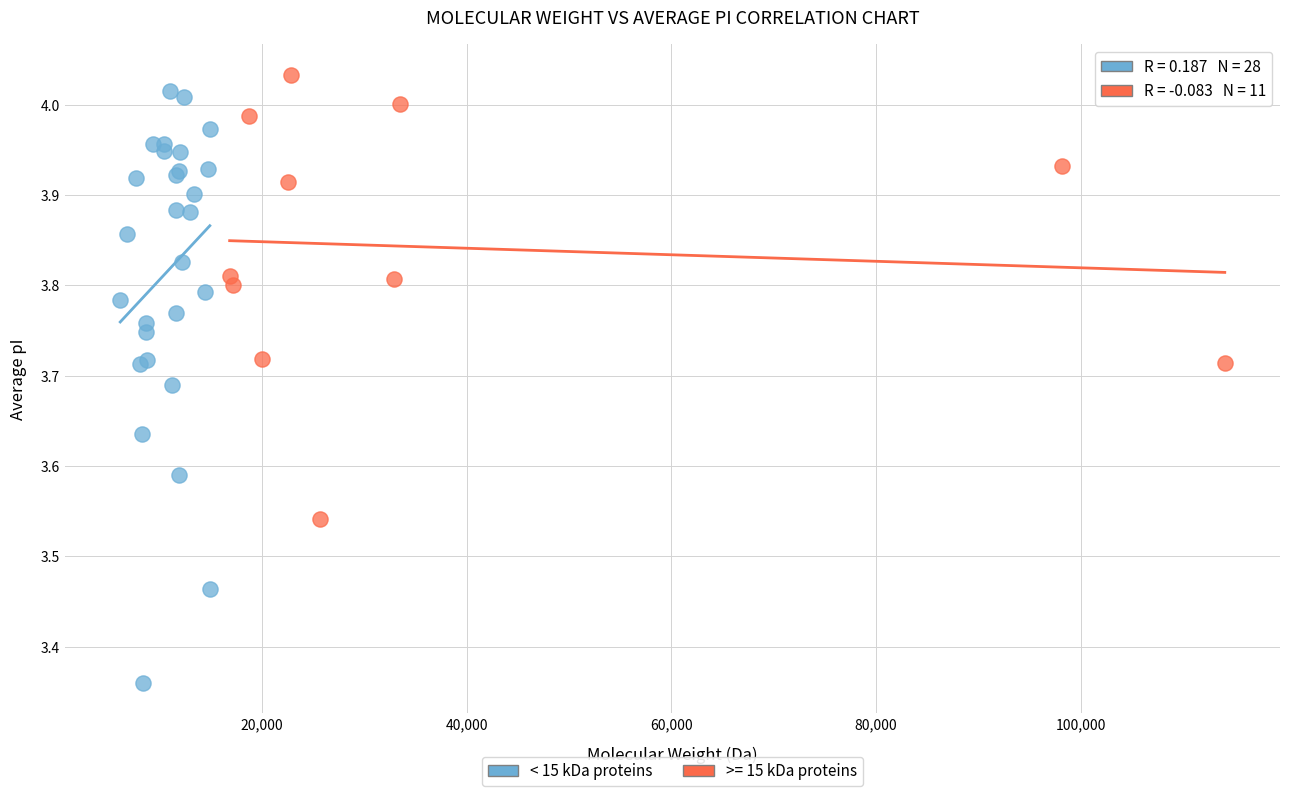

Which series contains the lowest Y value?

< 15 kDa proteins